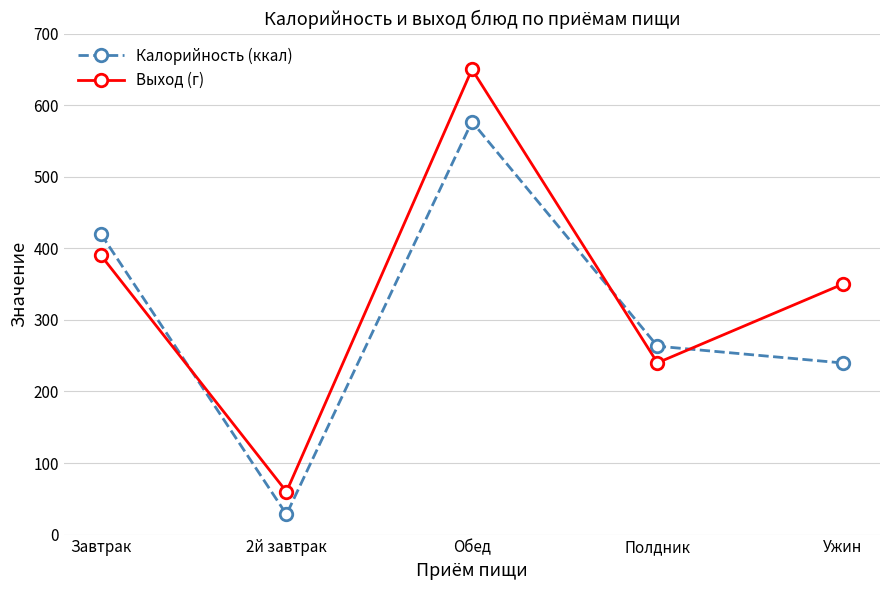

What position from the left is Ужин?

5